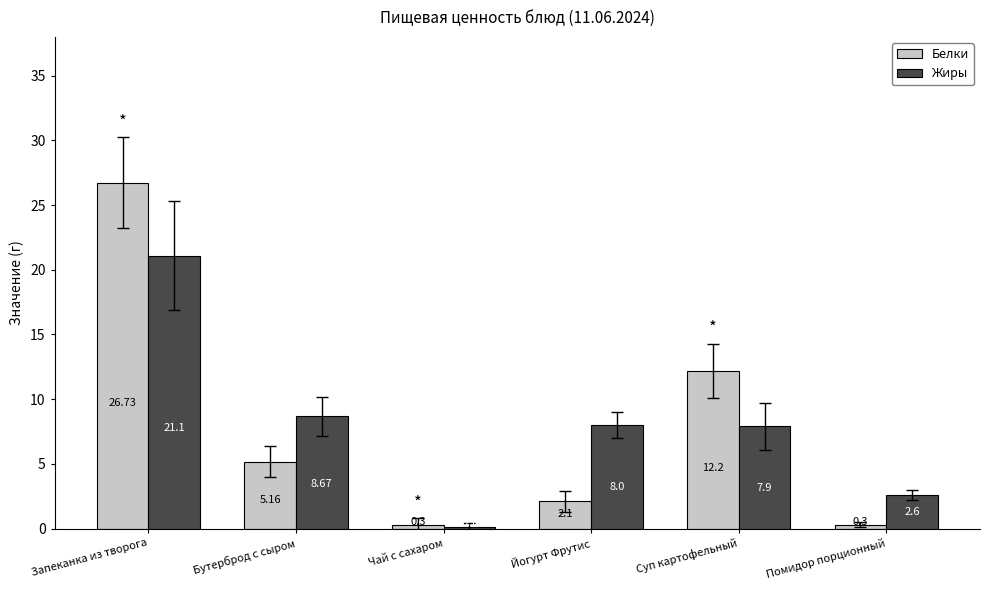

Which series has the largest total across all categories?

Жиры